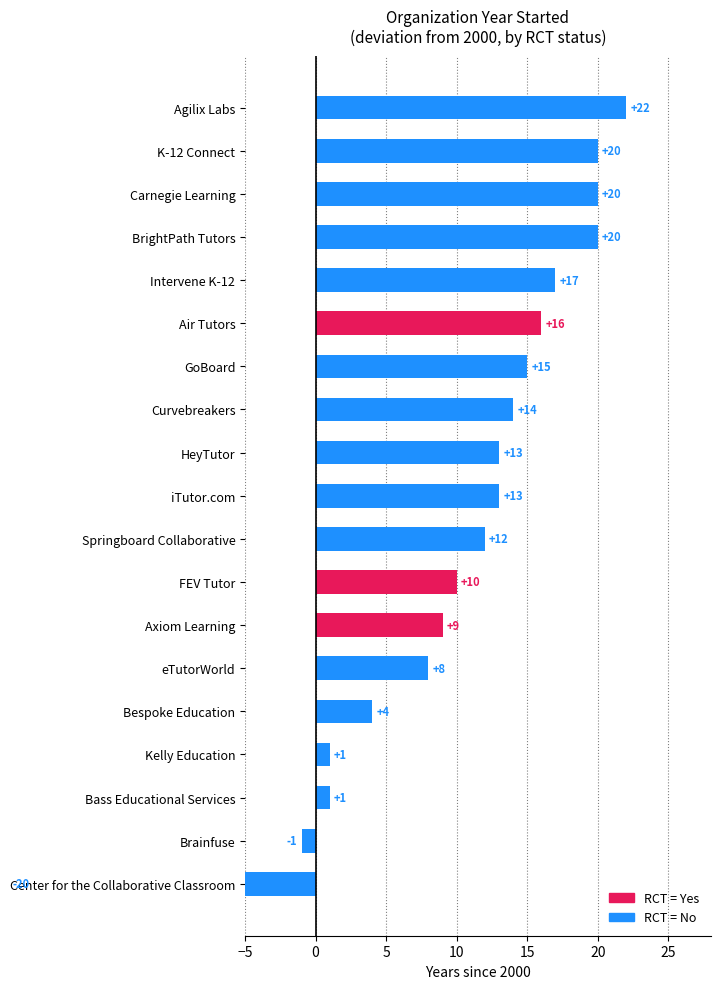

What is the minimum value shown in the chart?

1980